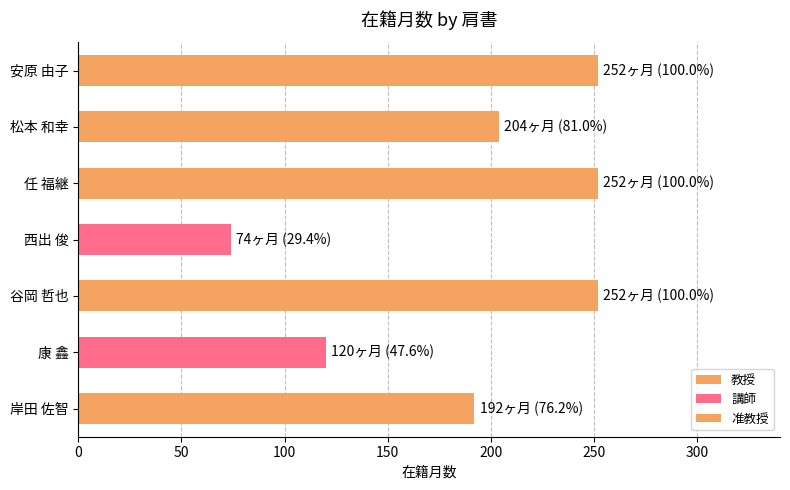

At which label is the value closest to 163?

岸田 佐智